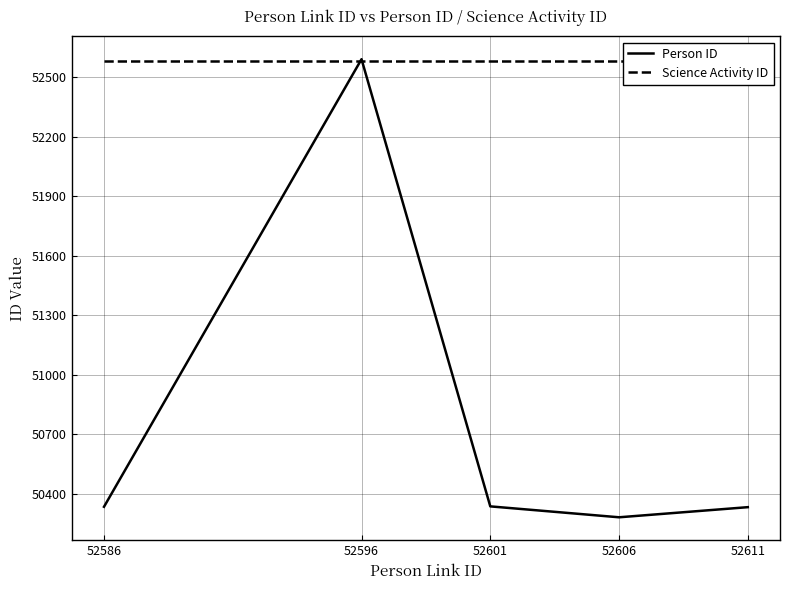

In Person ID, how many points are lower than both neighbors (excluding endpoints)?

1